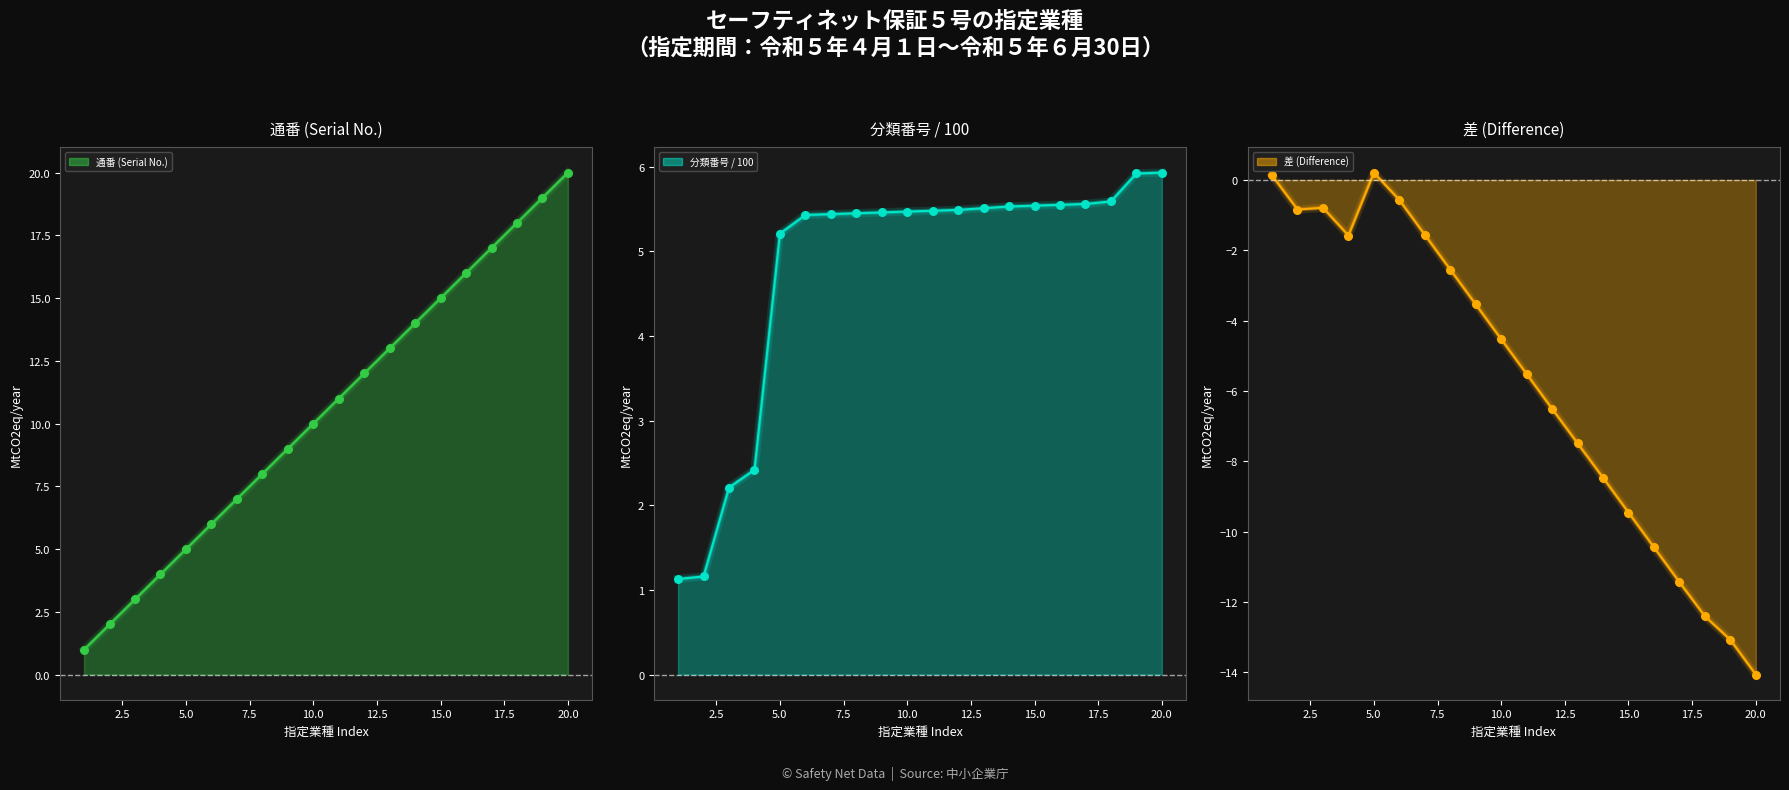

Which series reaches the minimum Y coordinate?

差 (Difference)